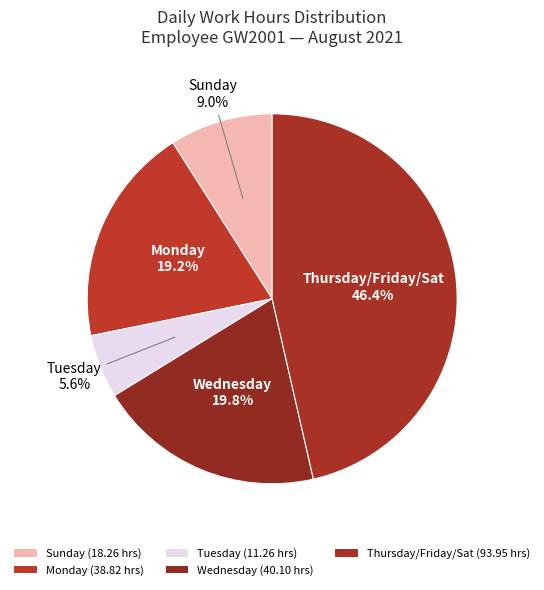

Which slice is the smallest?

Tuesday